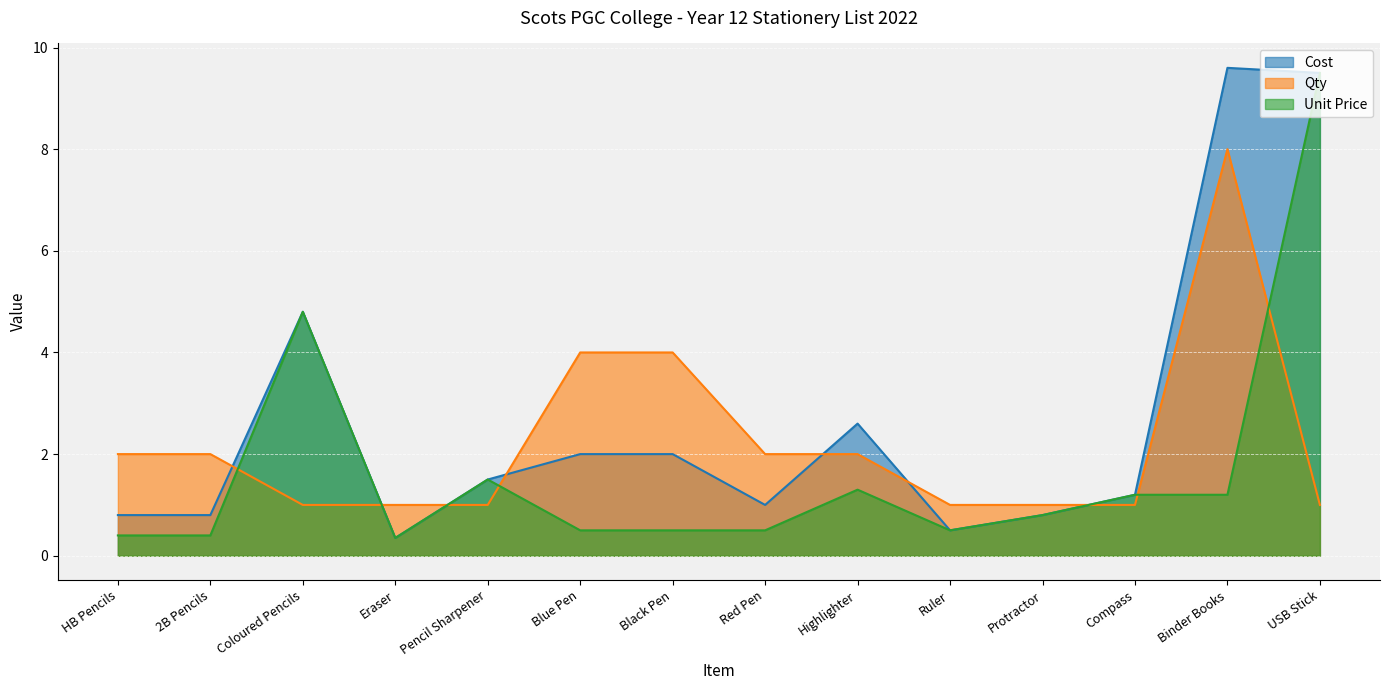

Count the number of data series in this chart.

3